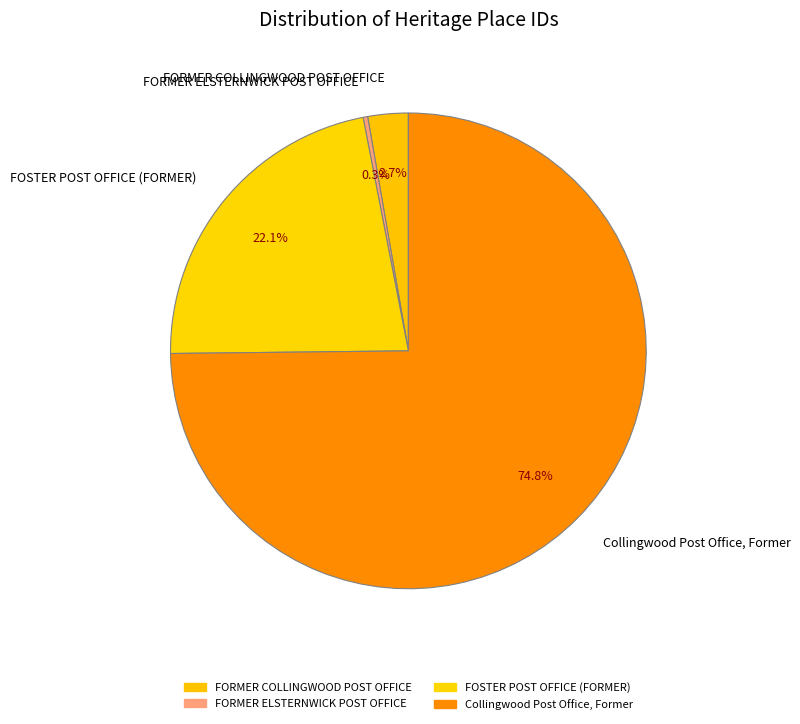

The Collingwood Post Office, Former slice represents 75% of the pie. True or false?

True